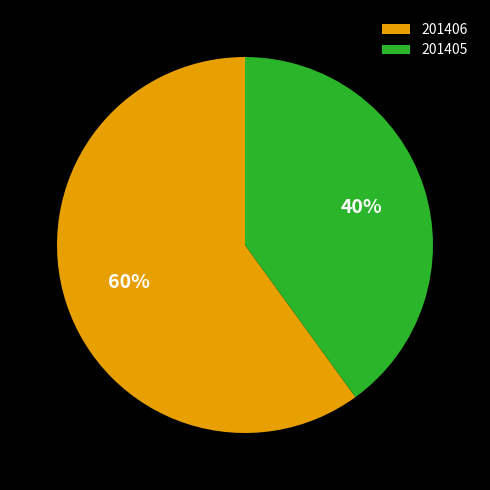

What percentage is the 201405 slice, to the nearest percent?

40%